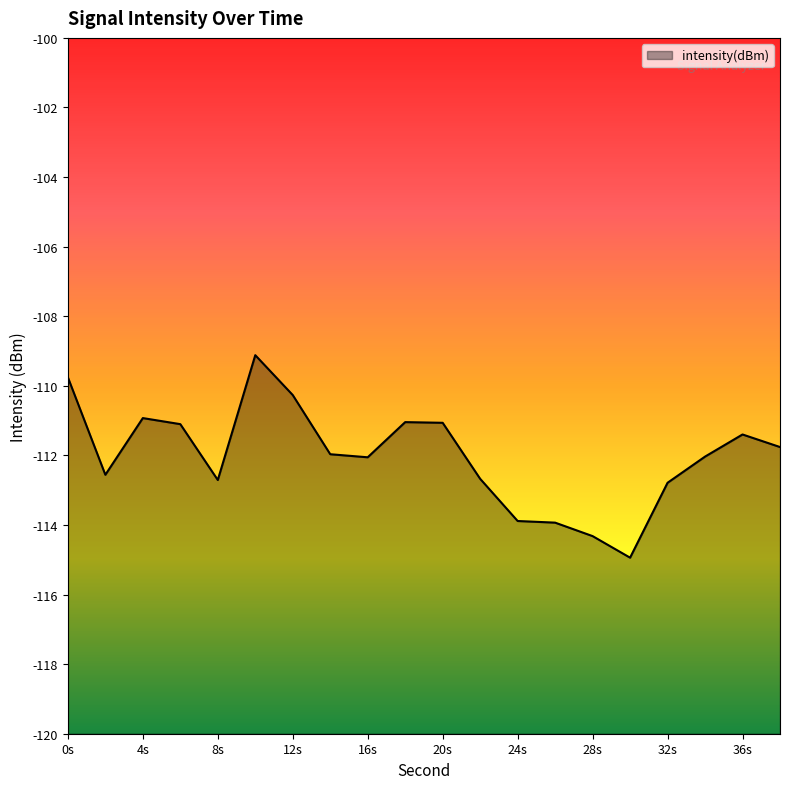

The value at 38 is -35.5. True or false?

False